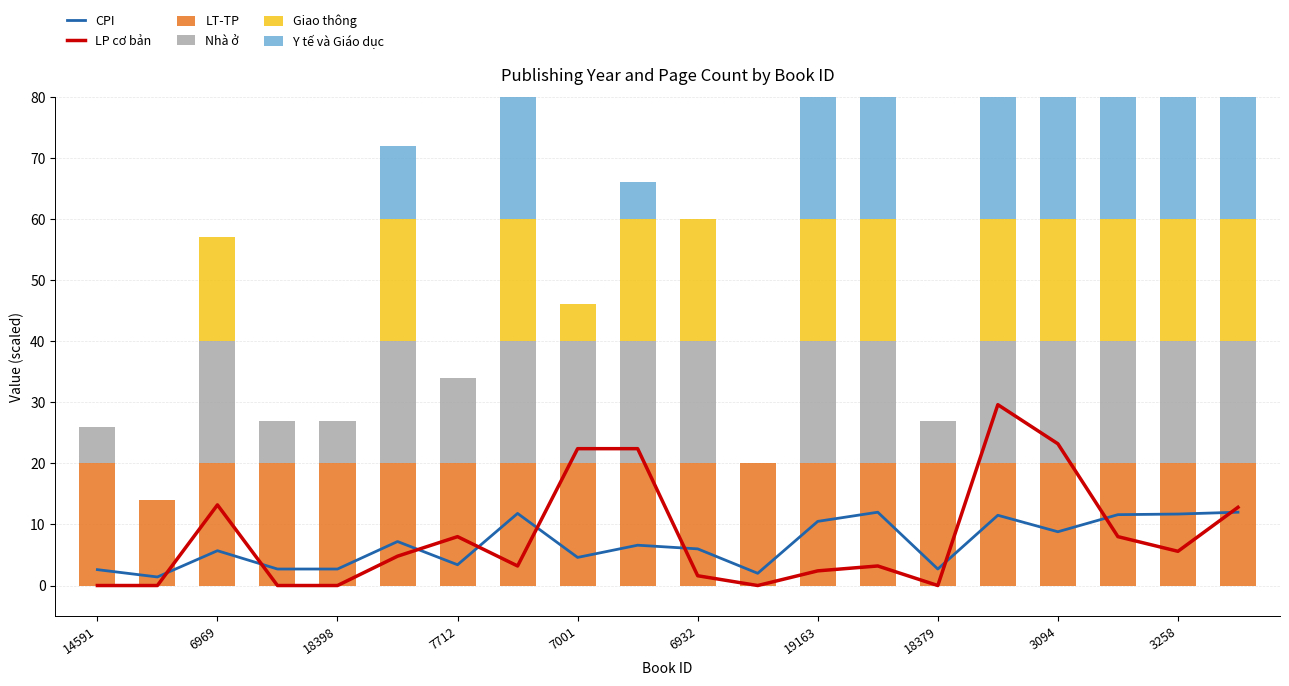

What is the average value of the Nhà ở series?

15.1